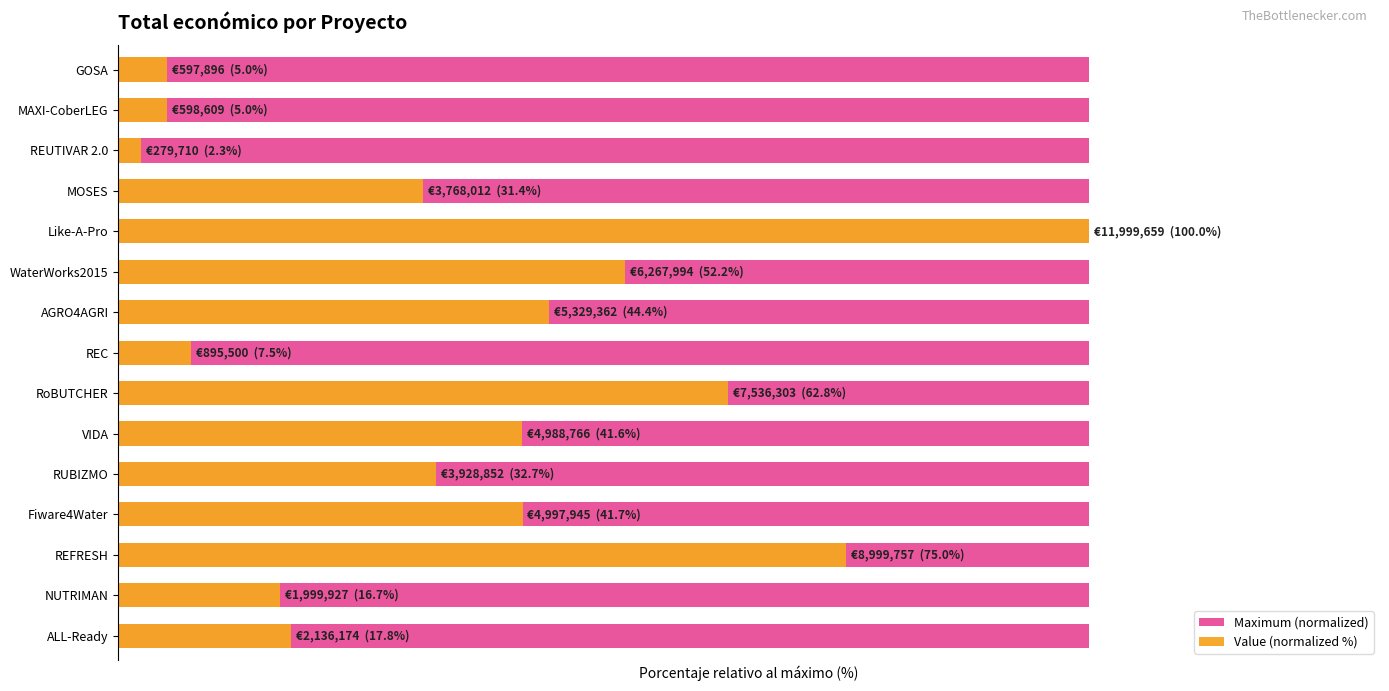

How many data points does each series have?

15